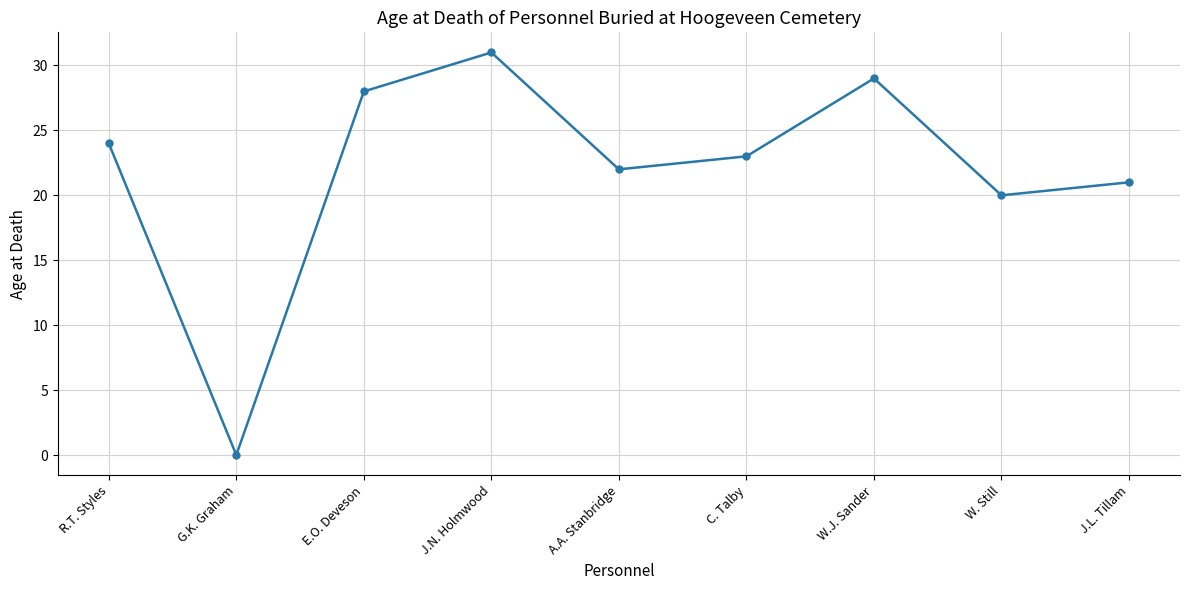

Reading left to right, what are all the values shown in this chart?

R.T. Styles=24	G.K. Graham=0	E.O. Deveson=28	J.N. Holmwood=31	A.A. Stanbridge=22	C. Talby=23	W.J. Sander=29	W. Still=20	J.L. Tillam=21